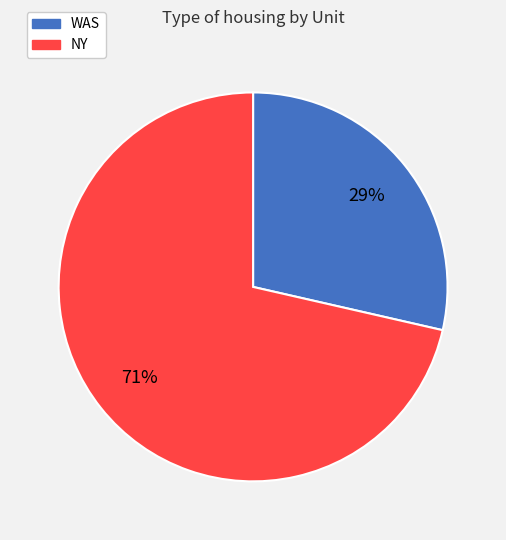

Count the number of slices in the pie.

2